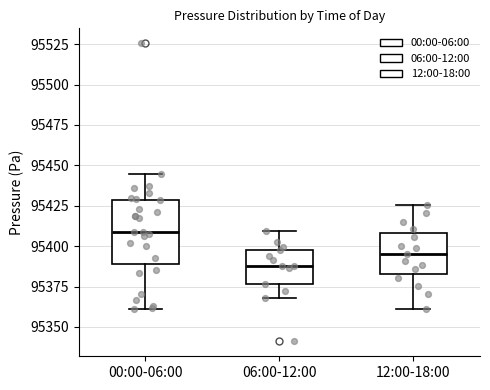

Reading left to right, transcribe this box plot: for each box, give where its median line is, the range the box spans, and where its two whiskers end, as read against the y-axis. The values are not printed on the chart, so give them approximately, as read against the axis.

00:00-06:00: median 95410, box 95390 to 95430, whiskers 95360 to 95445
06:00-12:00: median 95390, box 95375 to 95400, whiskers 95370 to 95410
12:00-18:00: median 95395, box 95385 to 95410, whiskers 95360 to 95425